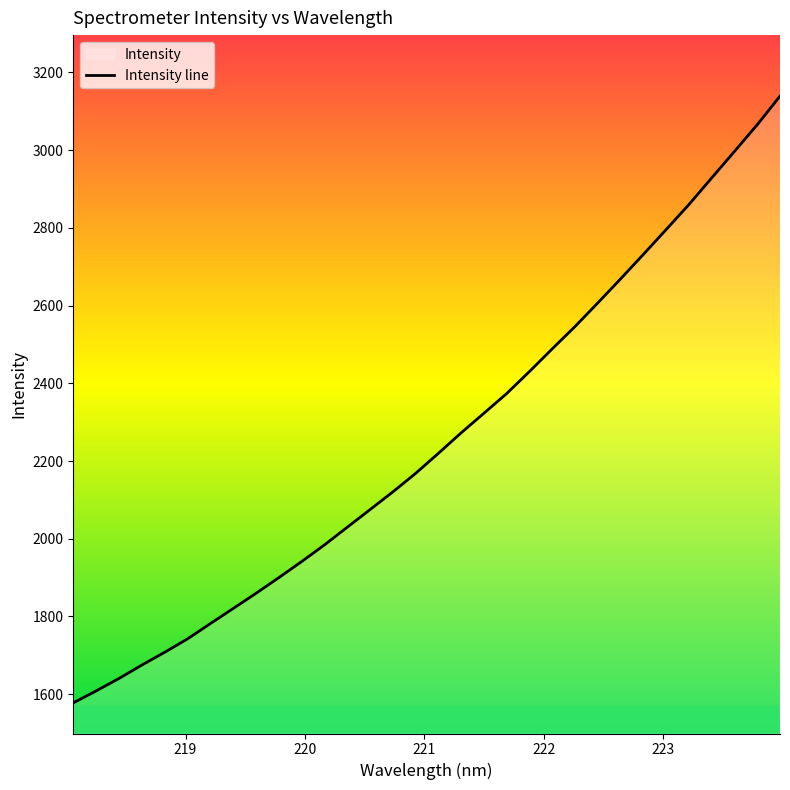

What value does the data have at 222.263?

2546.1